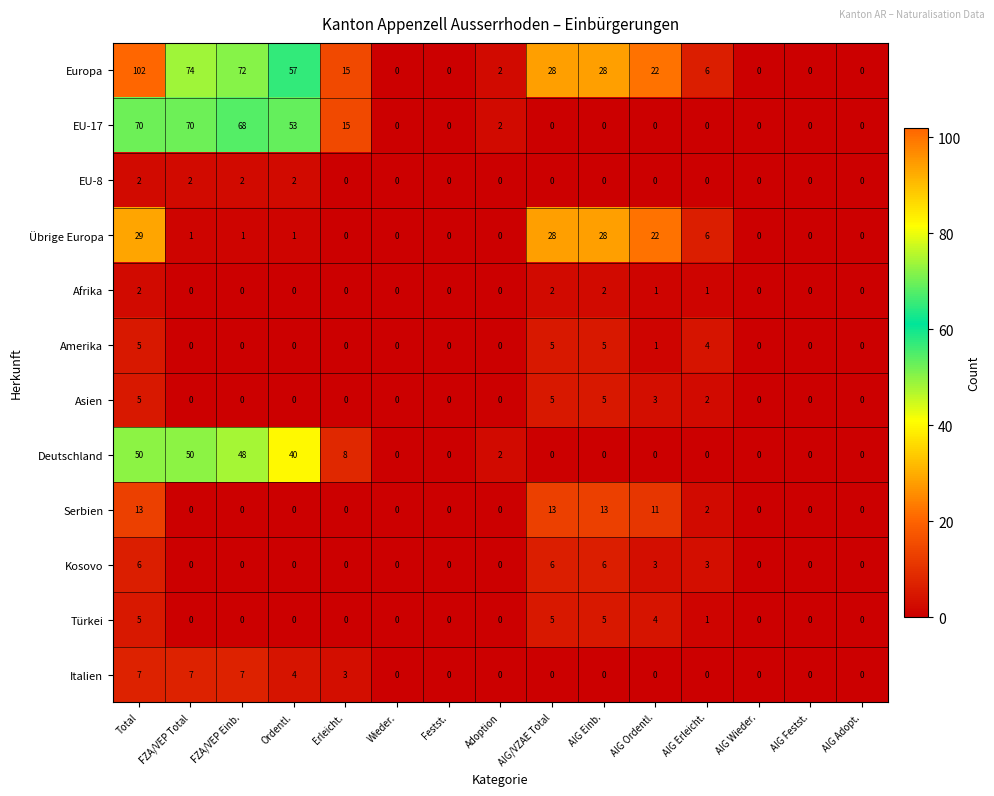

How many data points does each series have?

15